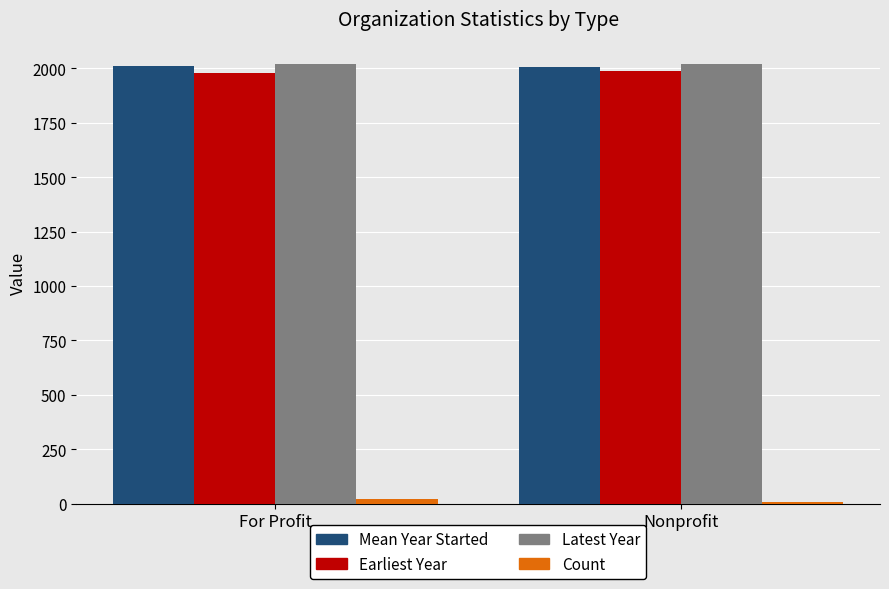

What is the difference between the maximum and minimum values in the Earliest Year series?

11.0